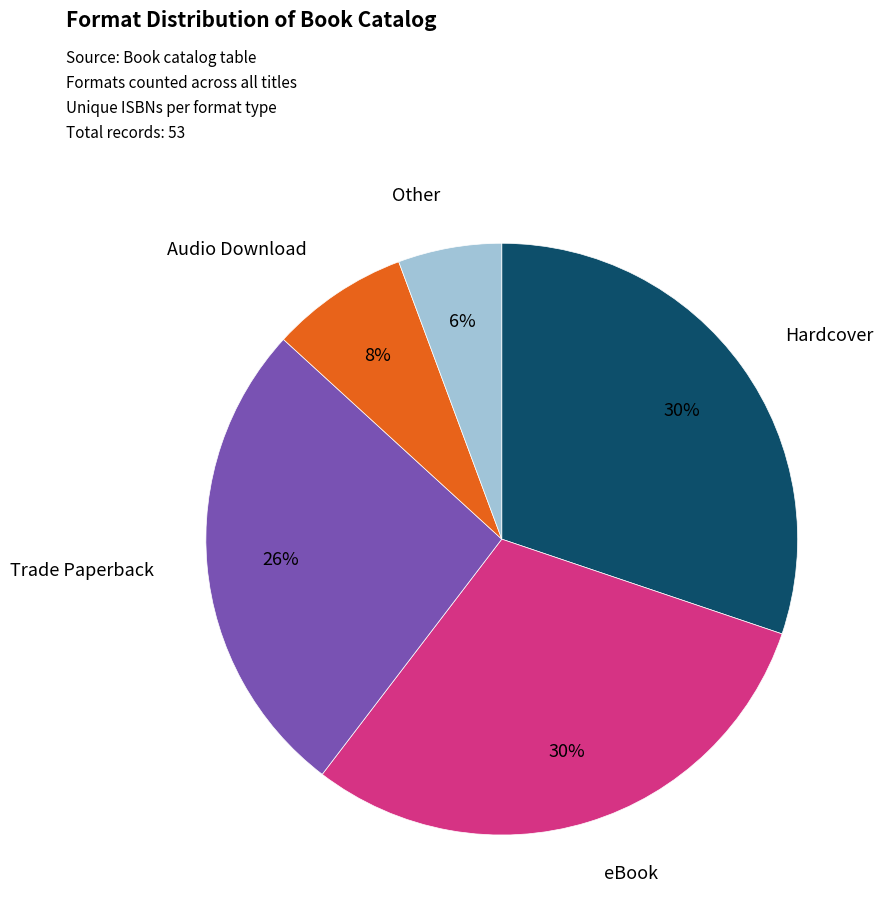

Is there any slice that represents more than half of the pie?

No